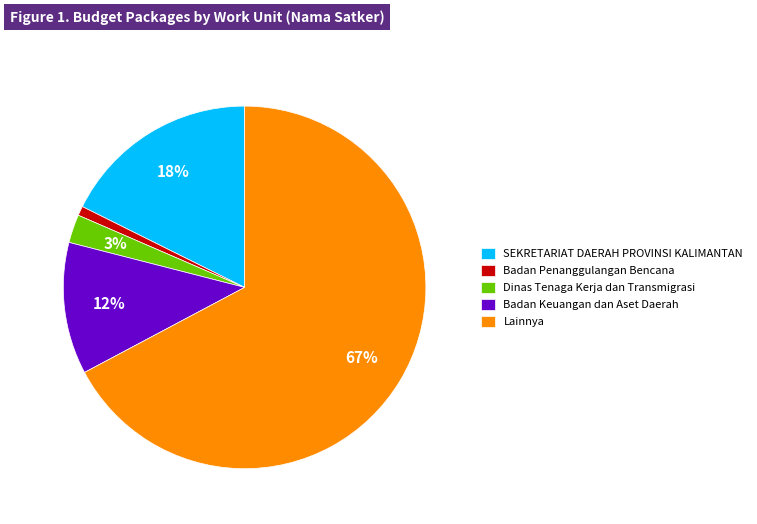

Count the number of slices in the pie.

5